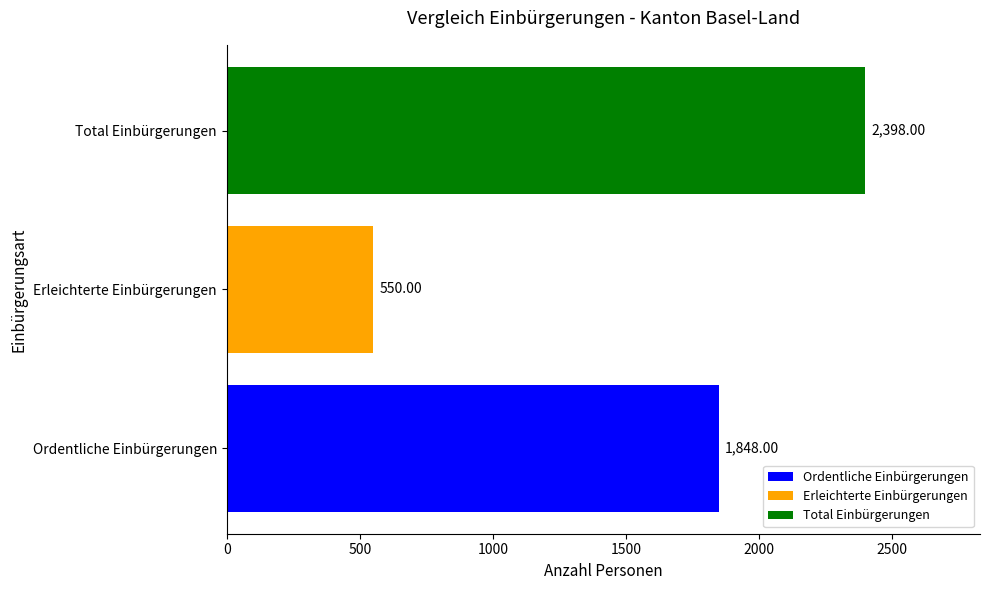

List the labels in order of value, smallest first.

Erleichterte Einbürgerungen, Ordentliche Einbürgerungen, Total Einbürgerungen